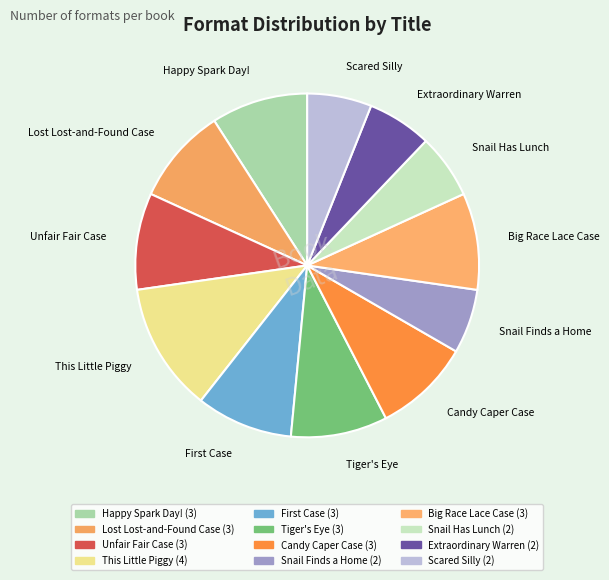

Combined, do Snail Has Lunch and Big Race Lace Case account for over 50%?

No